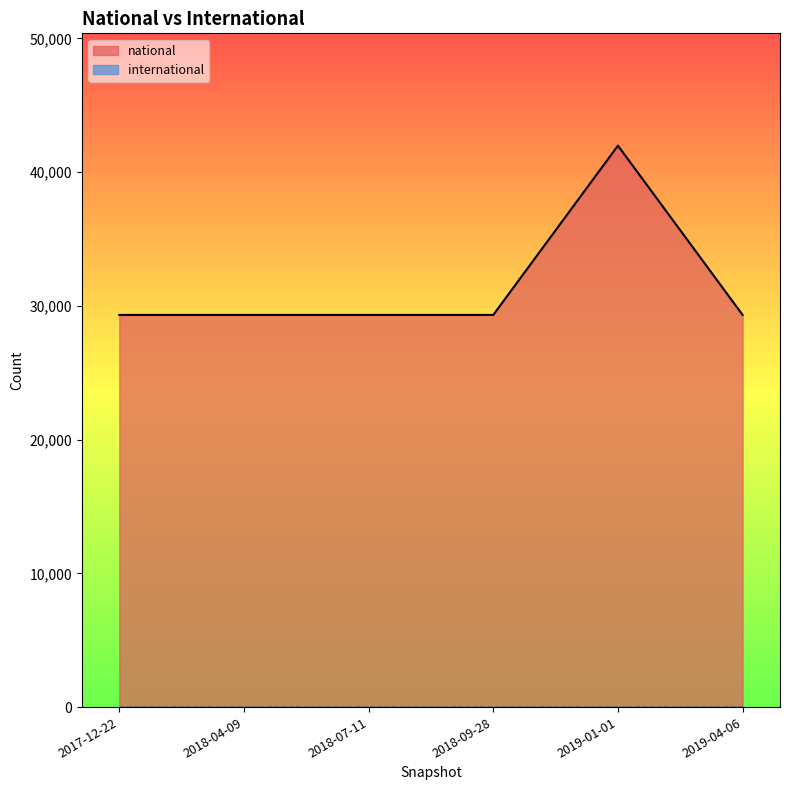

What position from the right is 2017-12-22?

6